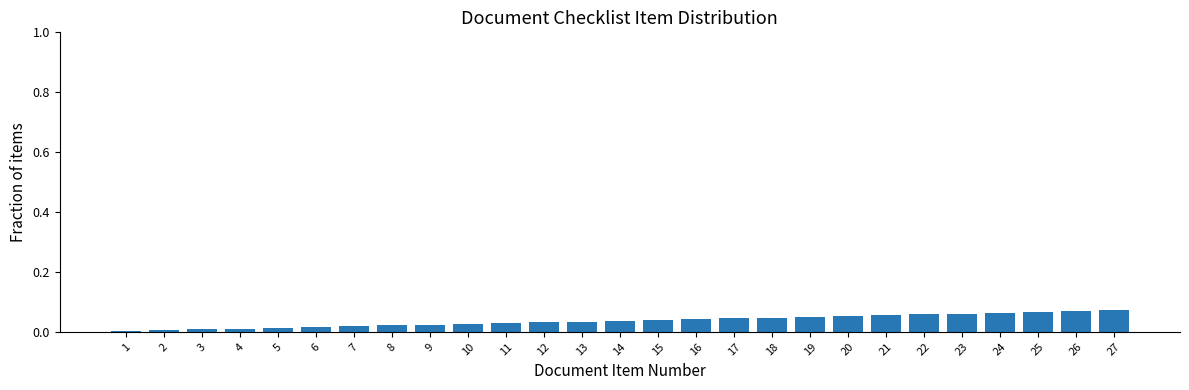

How many categories are shown in the chart?

27